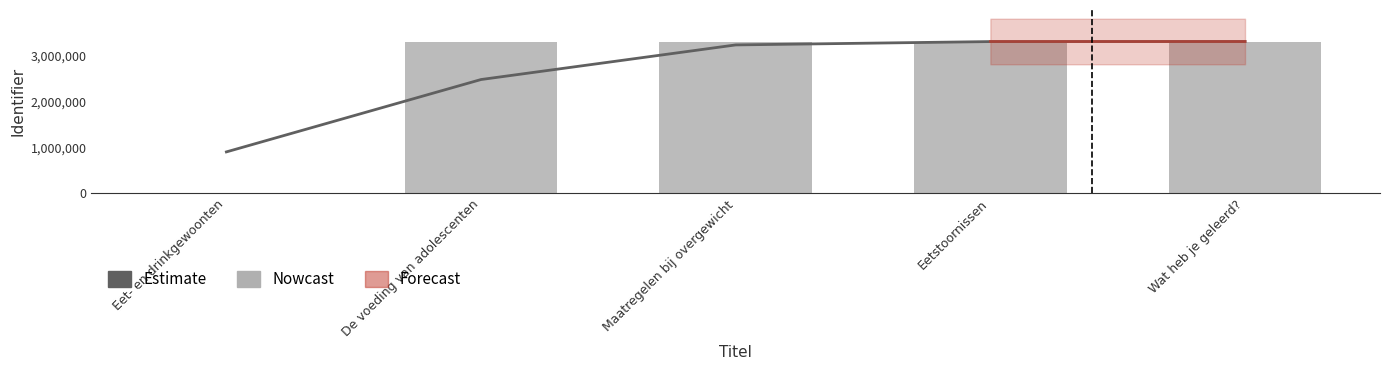

How many groups of bars are there?

5